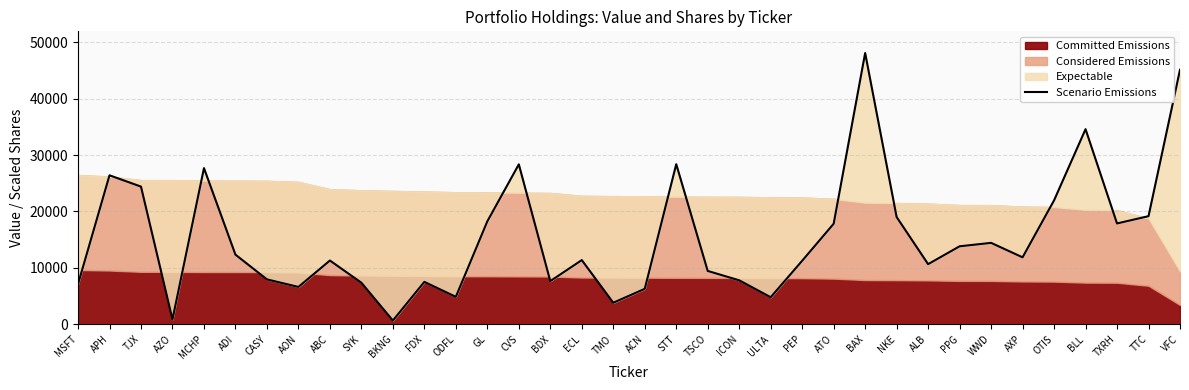

What is the difference between the maximum and second lowest values?

47251.0